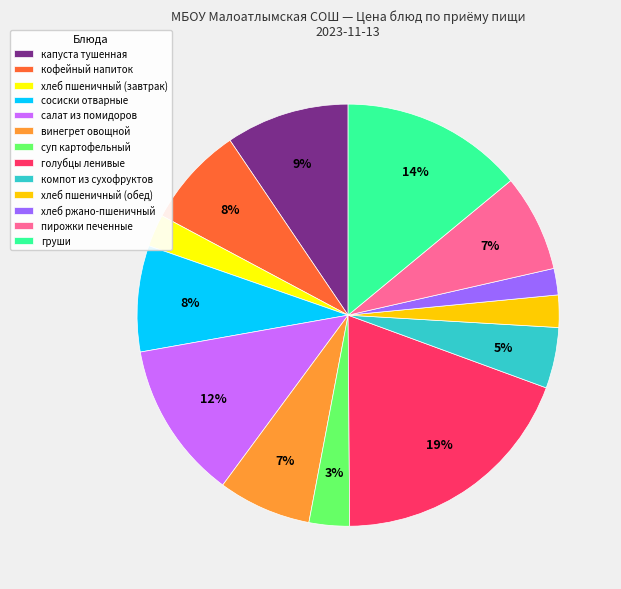

True or false: капуста тушенная accounts for 2% of the total.

False